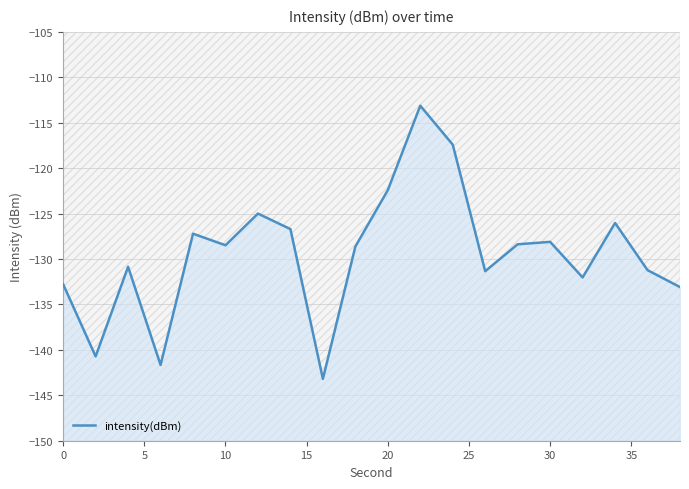

What is the average value?

-129.4